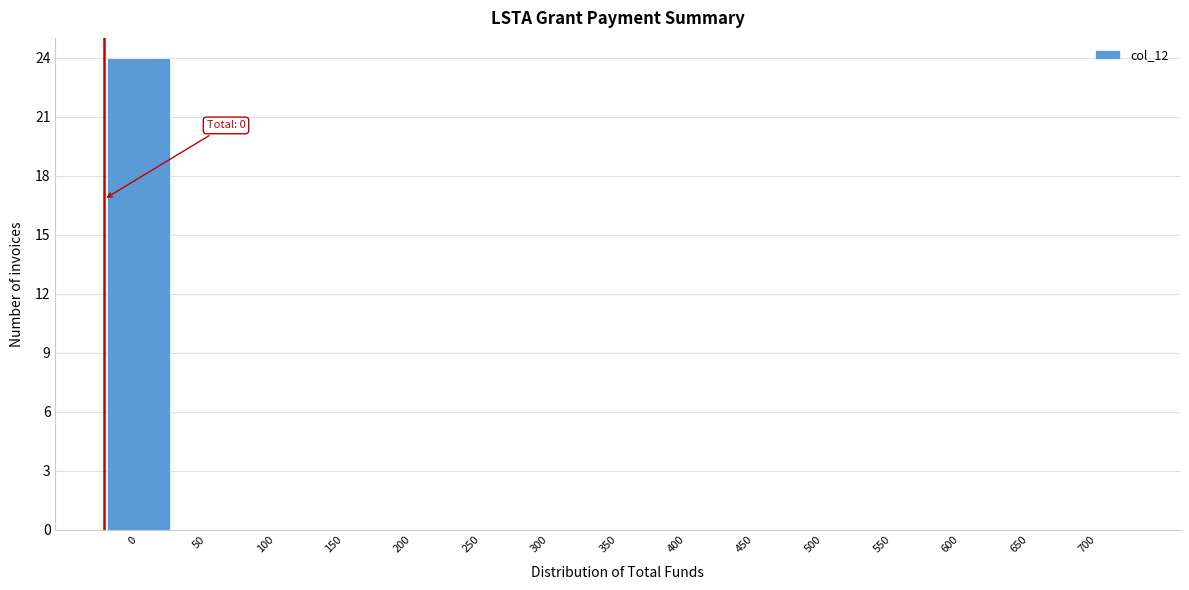

Reading left to right, transcribe all the data shown in this chart.

0=24	50=0	100=0	150=0	200=0	250=0	300=0	350=0	400=0	450=0	500=0	550=0	600=0	650=0	700=0